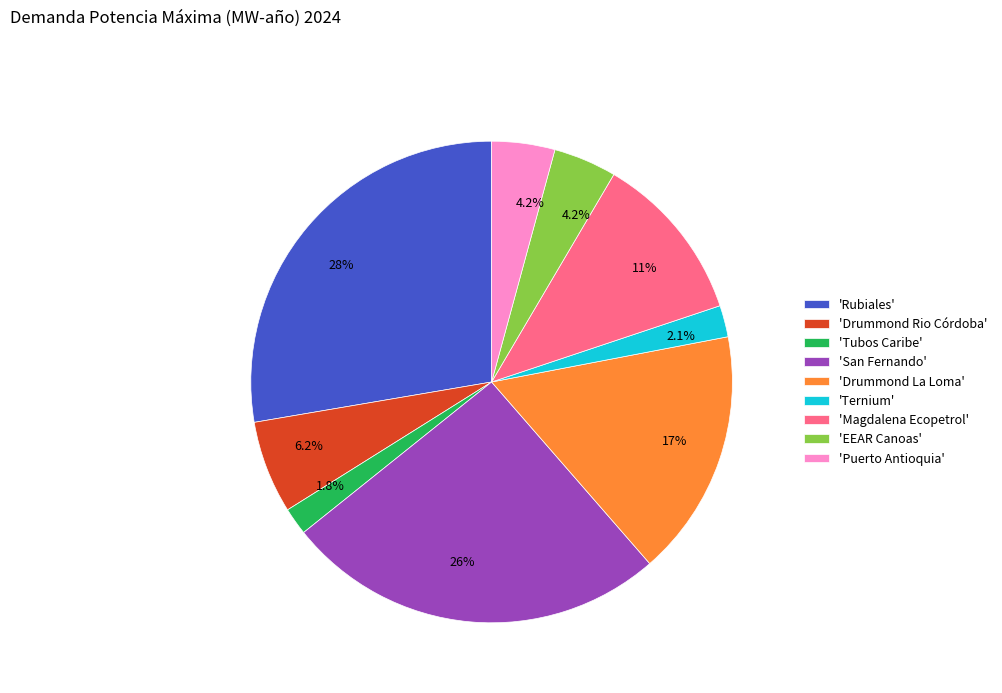

To the nearest percent, what is the average slice percentage?

11%